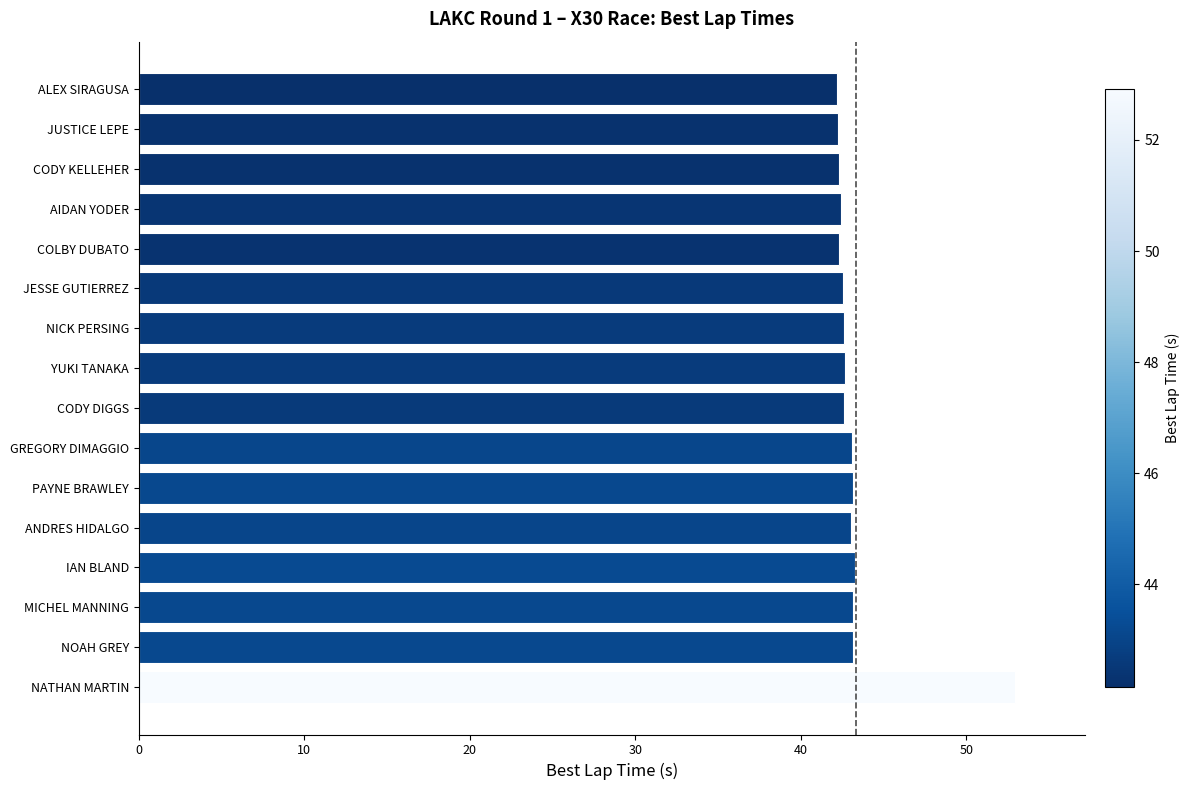

The value at GREGORY DIMAGGIO is 43.1. True or false?

True